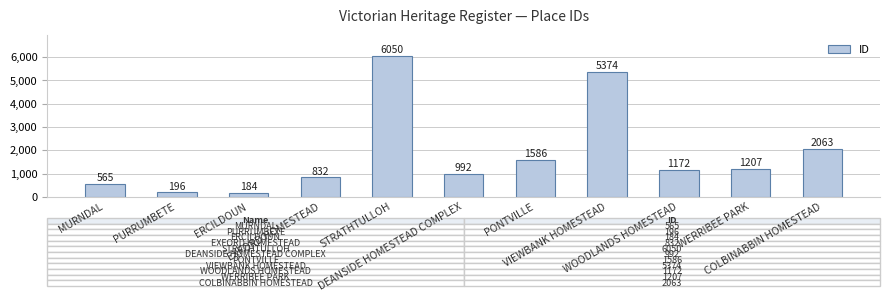

Is it true that the value at COLBINABBIN HOMESTEAD is 2063?

True